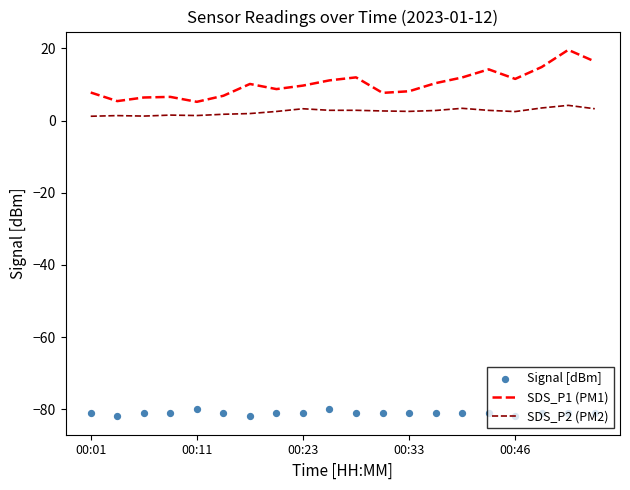

Which series reaches the minimum Y coordinate?

Signal [dBm]